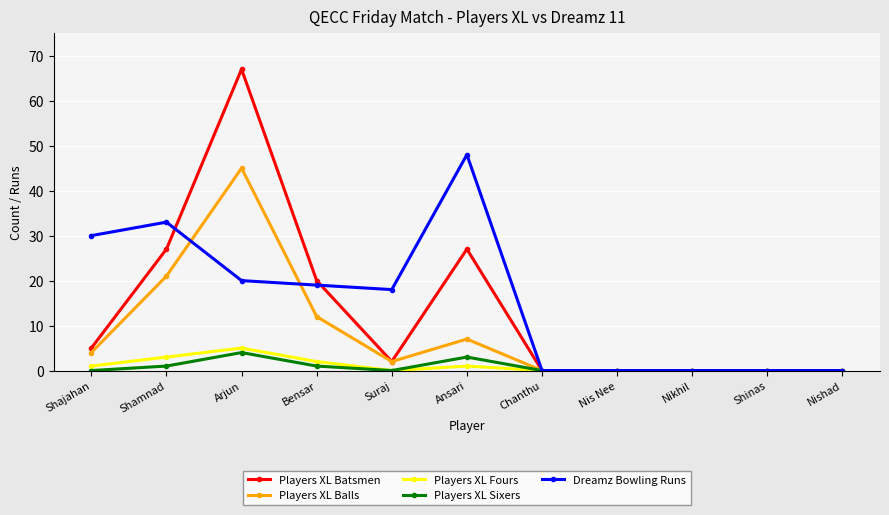

What is the sum of the Dreamz Bowling Runs values at Shajahan and Nis Nee?

30